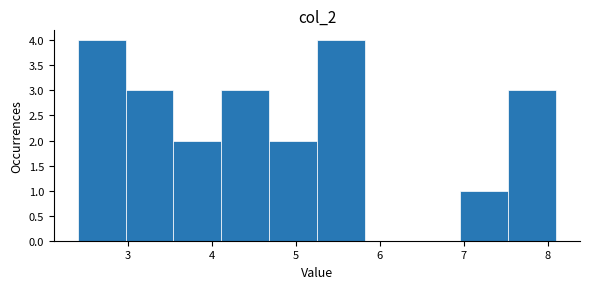

Reading left to right, transcribe this chart: for each bar, give the range it covers on the x-axis and its height. Neither the bar edges nor the heights are printed on the chart, so give them approximately, as read against the axes.

2.40 to 2.97: 4
2.97 to 3.54: 3
3.54 to 4.11: 2
4.11 to 4.68: 3
4.68 to 5.25: 2
5.25 to 5.82: 4
5.82 to 6.39: 0
6.39 to 6.96: 0
6.96 to 7.53: 1
7.53 to 8.10: 3